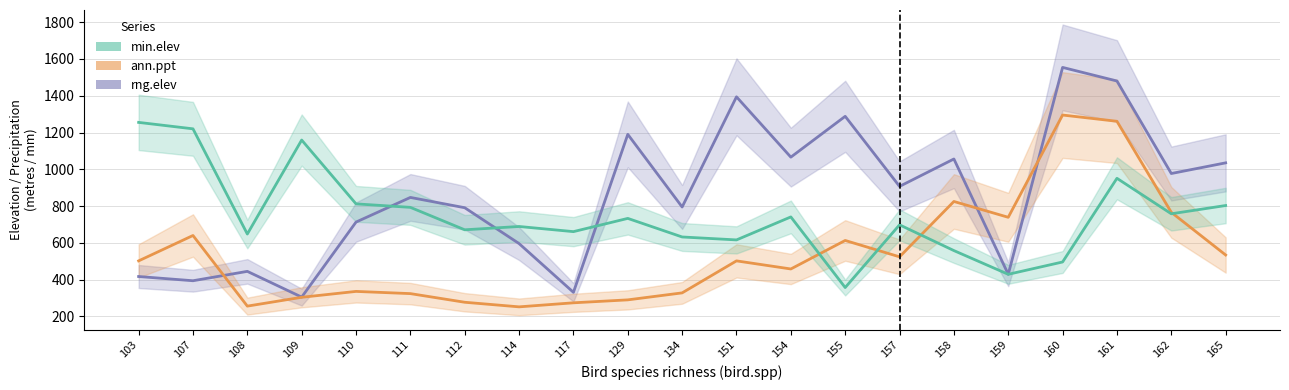

True or false: ann.ppt has more than 2 points higher than both neighbors.

True